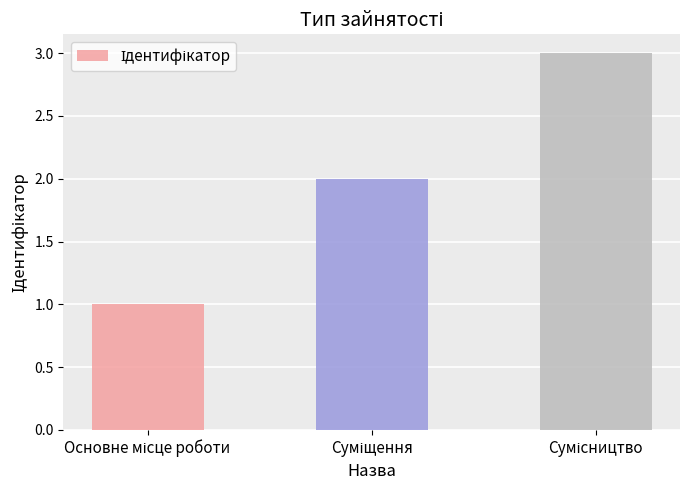

What is the sum of all values?

6